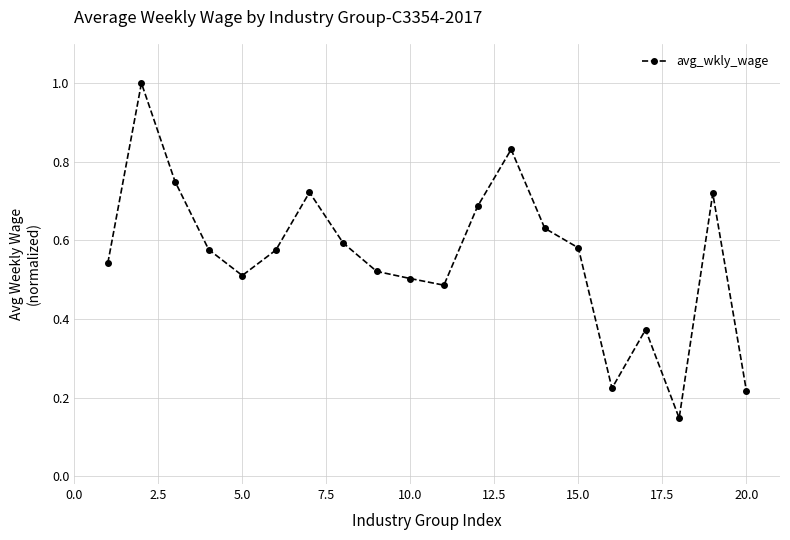

What is the sum of all values?

11.2